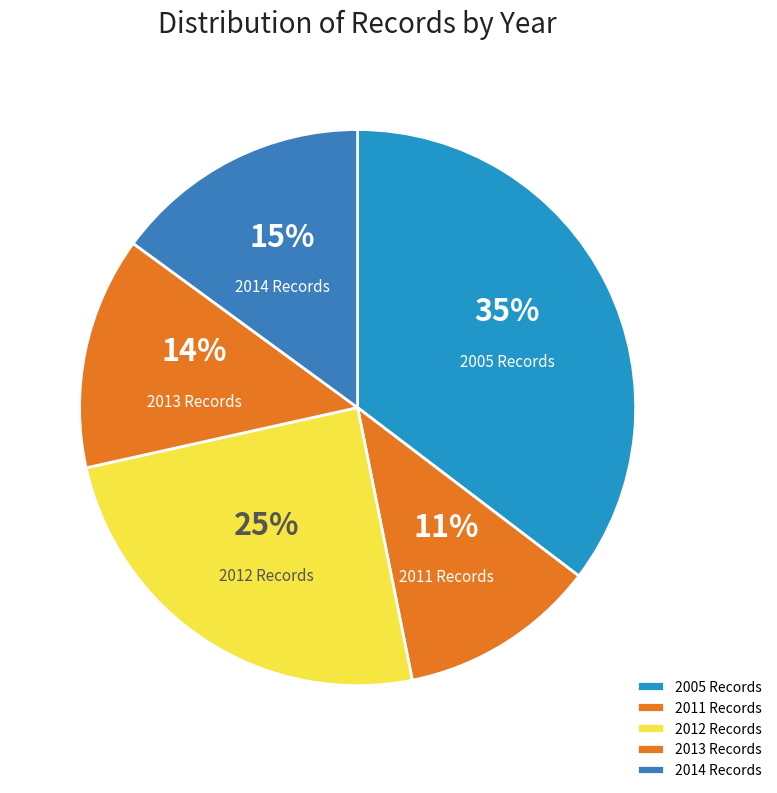

Rank the categories by value from lowest to highest.

2011 Records, 2013 Records, 2014 Records, 2012 Records, 2005 Records